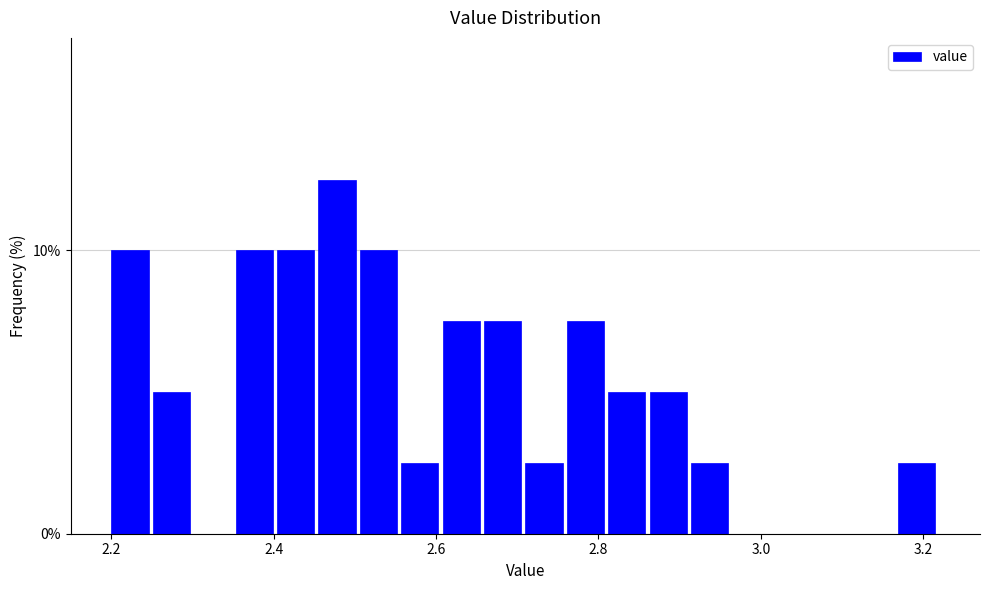

Around what value on the x-axis is the tallest bar? Give the approximate position of its centre, as read against the axis.

2.48